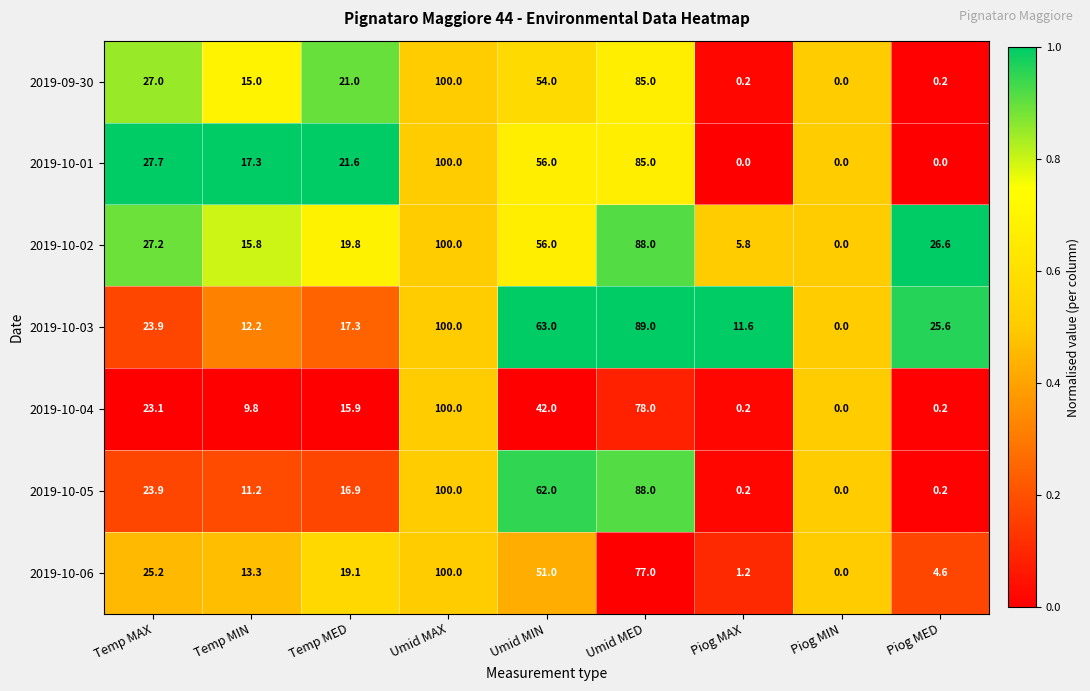

Where does the 2019-10-06 series first go above 19?

Temp MAX